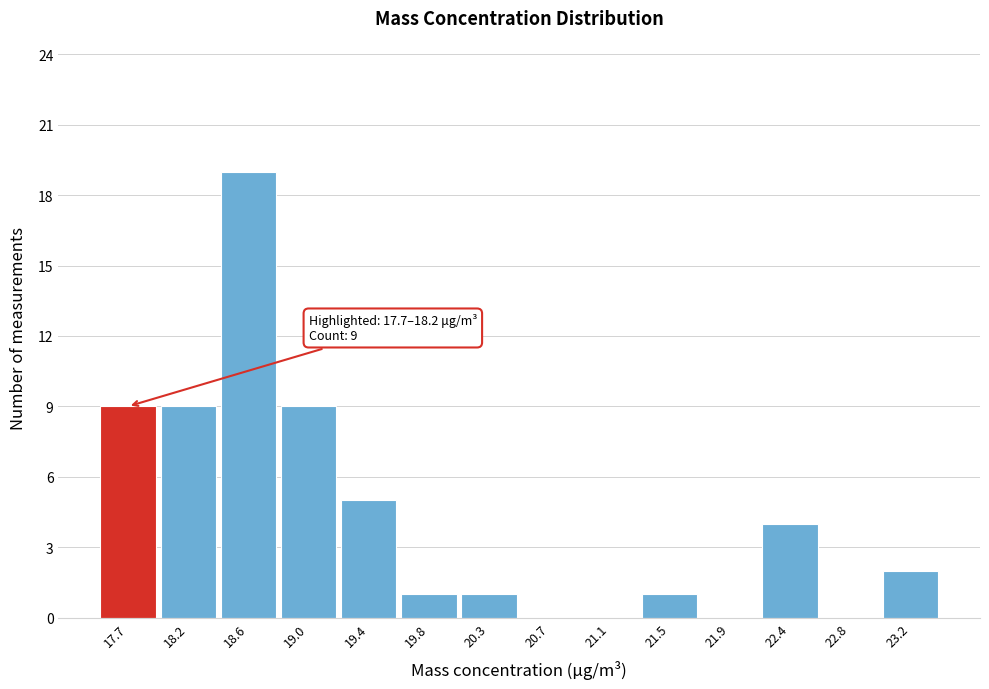

Reading left to right, extract all data points from this chart.

17.7=9	18.2=9	18.6=19	19.0=9	19.4=5	19.8=1	20.3=1	20.7=0	21.1=0	21.5=1	21.9=0	22.4=4	22.8=0	23.2=2